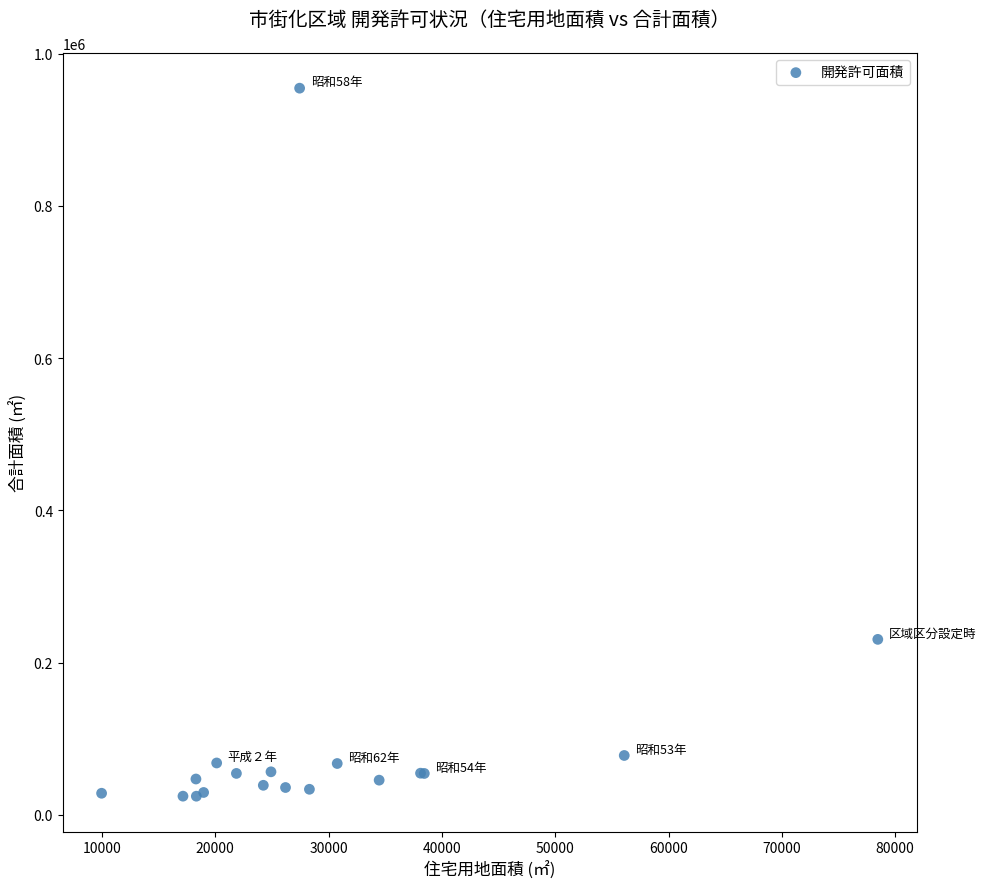

What Y value in the scatter plot is closest to 489468?

230432.2